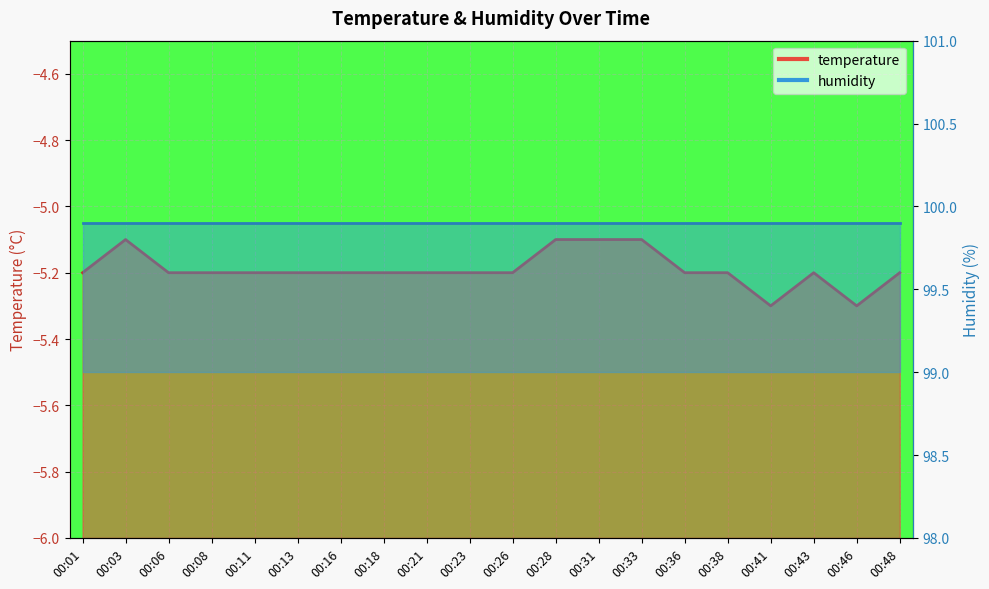

The chart shows a value of -5.3 at 00:41. True or false?

True